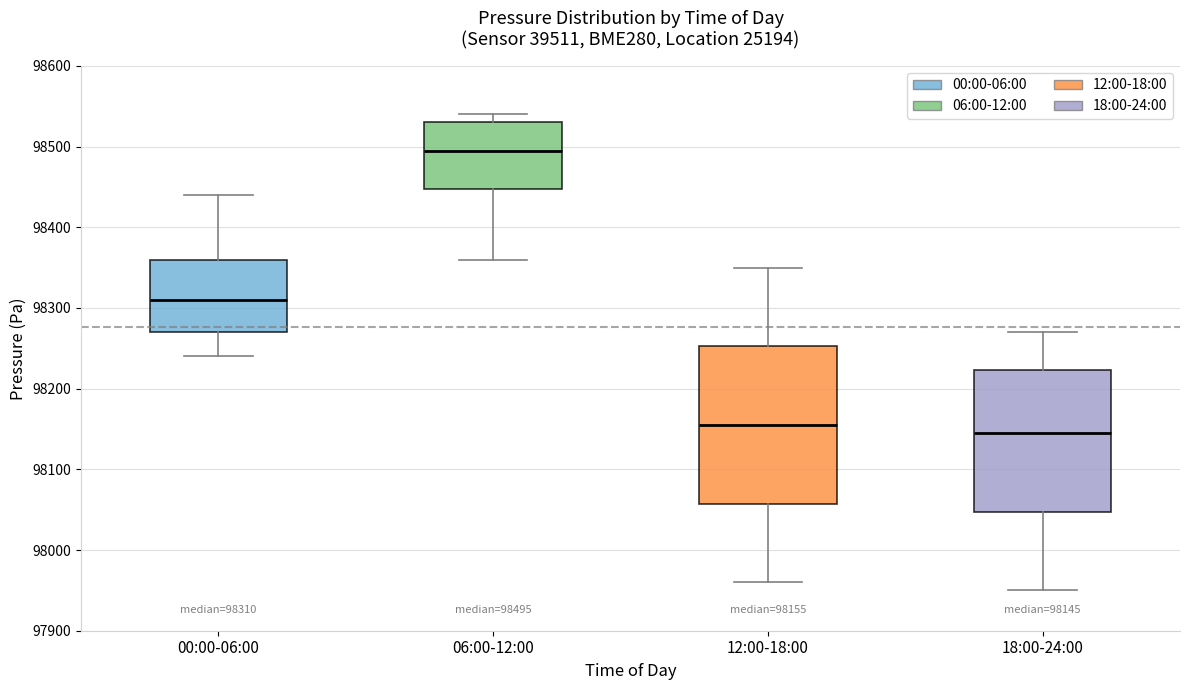

Comparing the boxes themselves (not the whiskers), which one is the tallest?

12:00-18:00